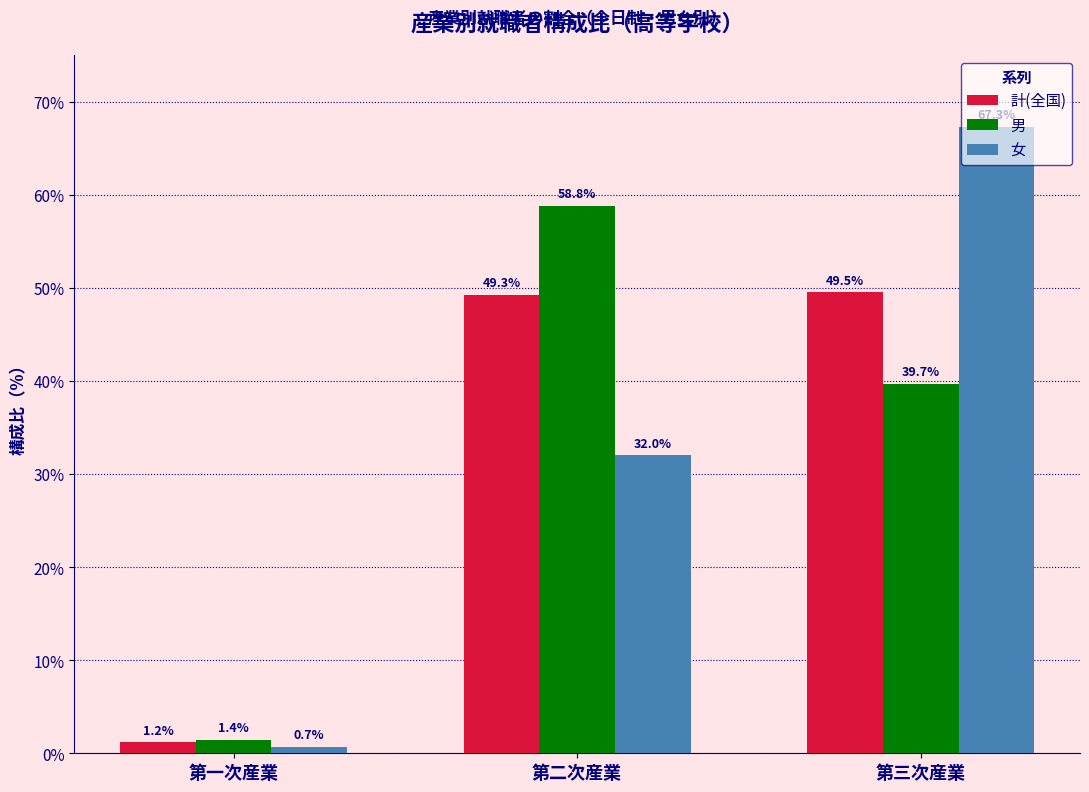

Which series changed the most between 第一次産業 and 第二次産業?

男